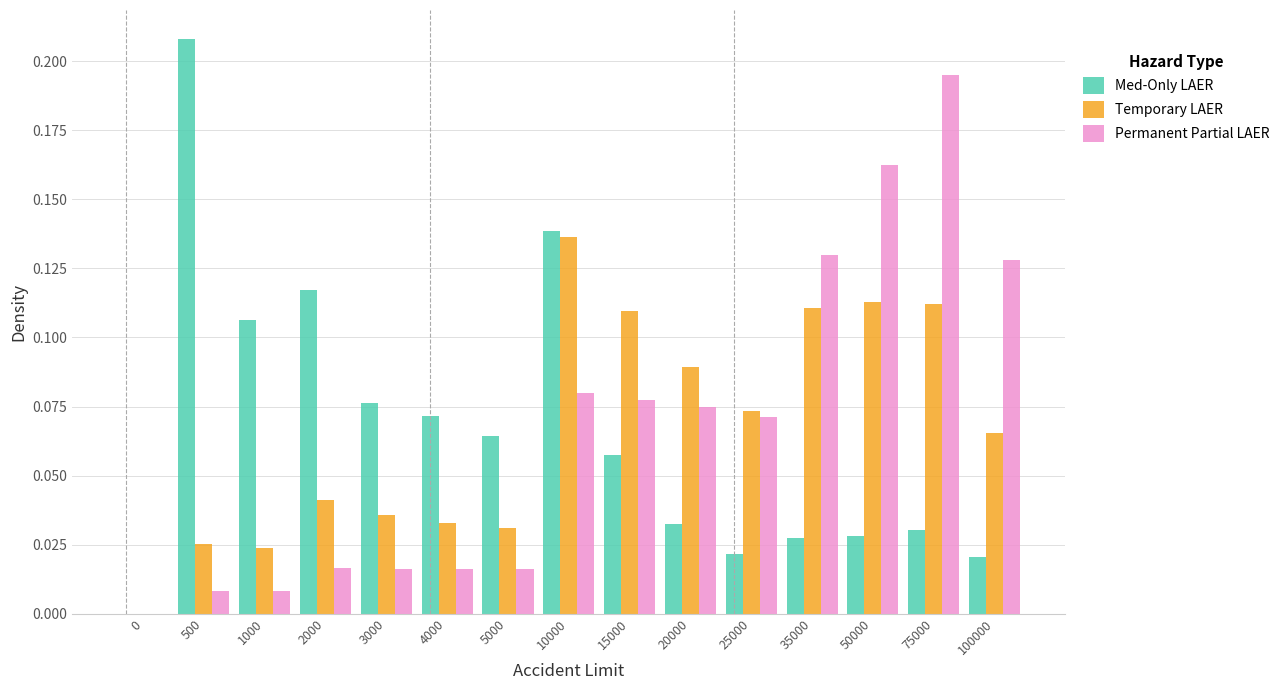

Is it true that Temporary LAER equals 0.0 at 2000?

True